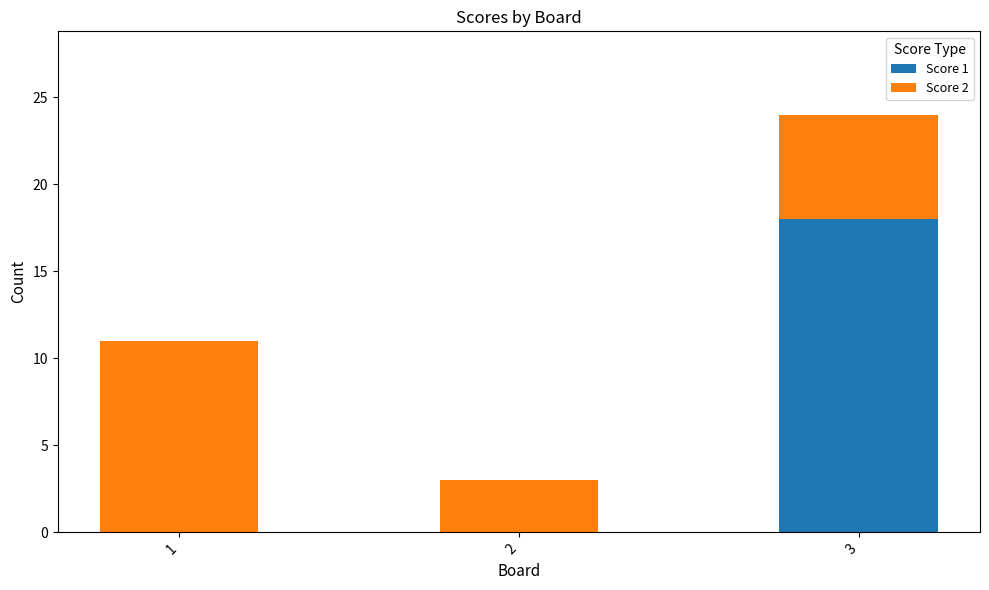

True or false: Score 1 has a value of 18 at 3.

True